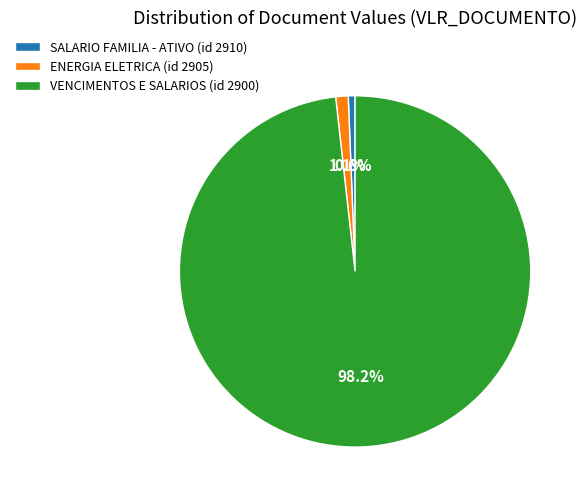

What is the smallest slice in the pie chart?

SALARIO FAMILIA - ATIVO (id 2910)